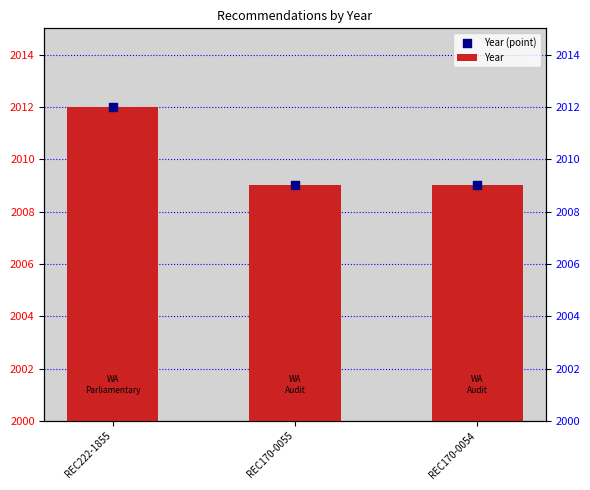

At which category is the sum across all series the highest?

REC222-1855